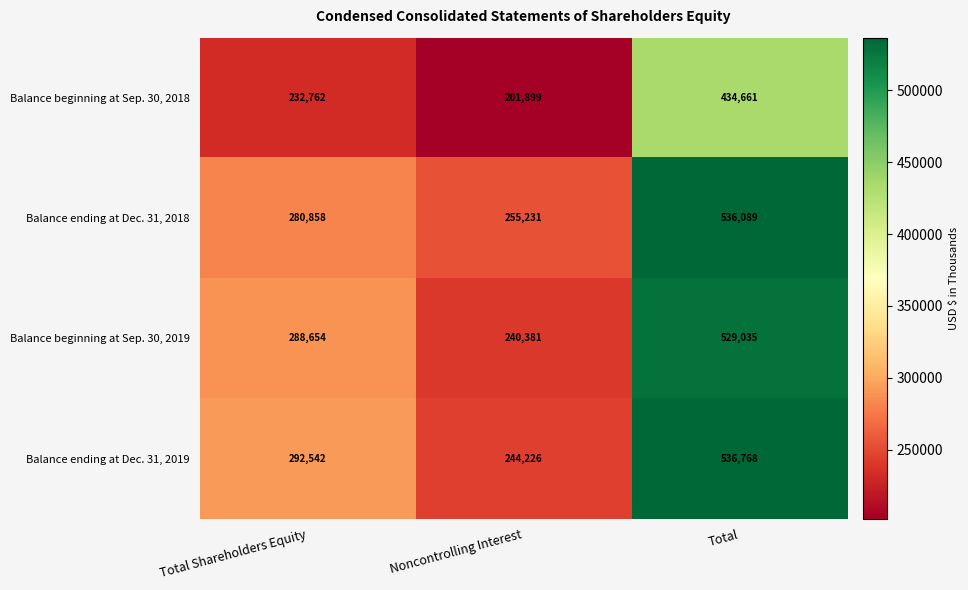

At which label is Balance beginning at Sep. 30, 2018 closest to 318280?

Total Shareholders Equity